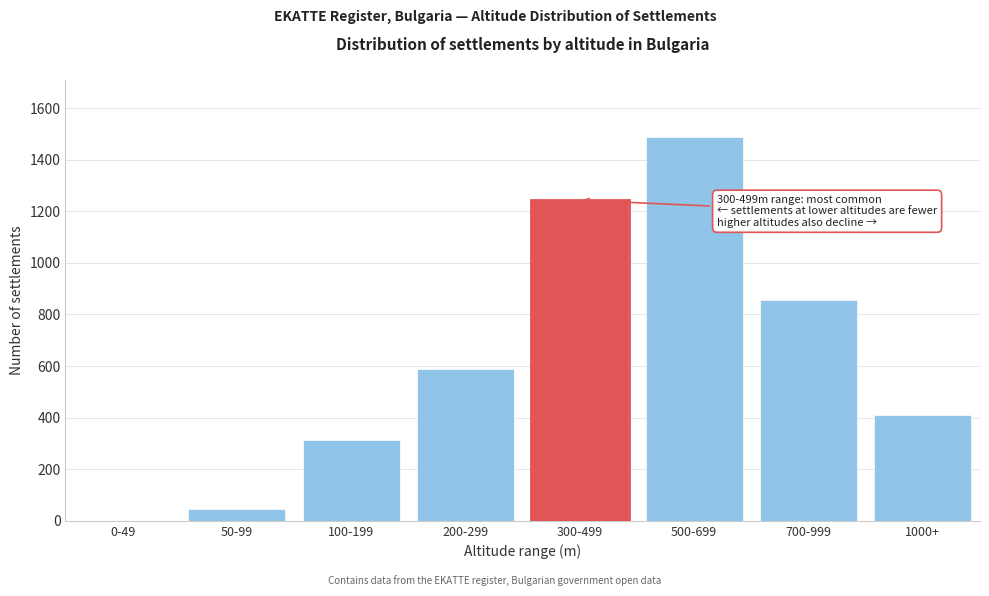

Reading right to left, extract all data points from this chart.

1000+=412	700-999=856	500-699=1487	300-499=1243	200-299=589	100-199=312	50-99=47	0-49=0